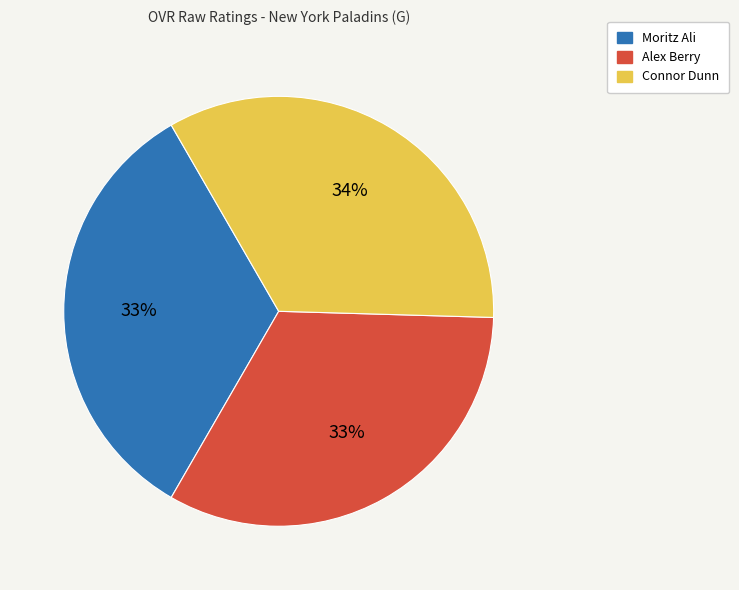

Is it true that Moritz Ali is 40% of the pie?

False